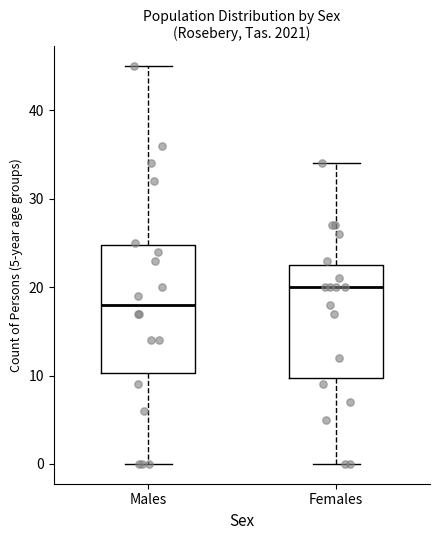

Which box is the tallest, from its lower edge to its upper edge?

Males